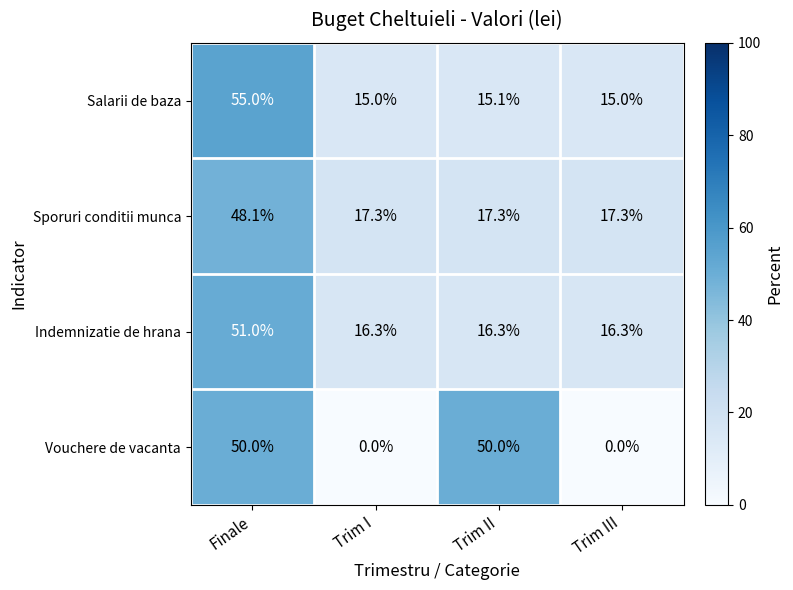

What is the sum of the Indemnizatie de hrana values at Trim II and Trim I?

32.6